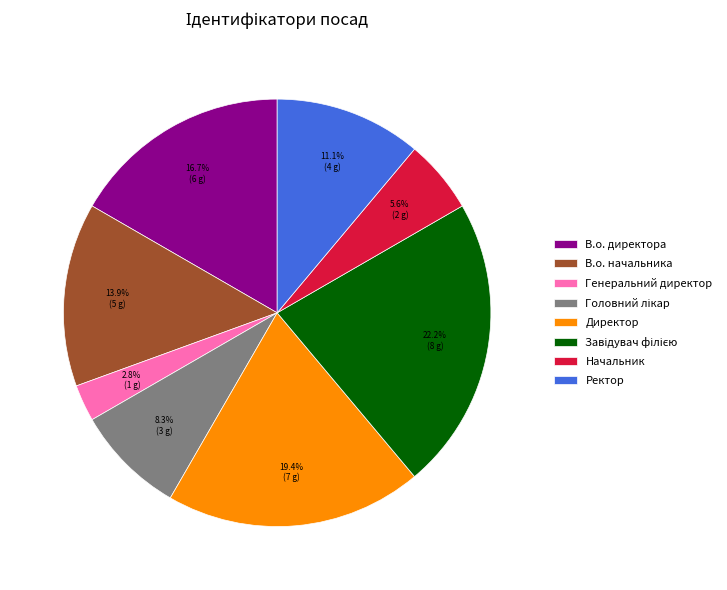

Is there a majority slice in this chart?

No